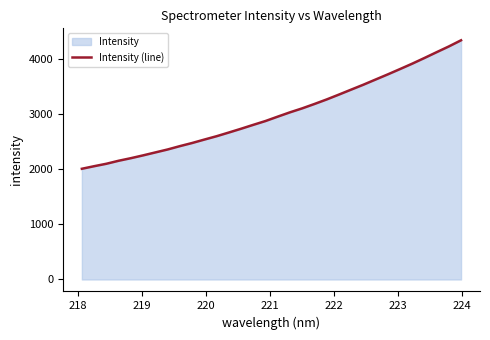

Count the number of categories in the chart.

32